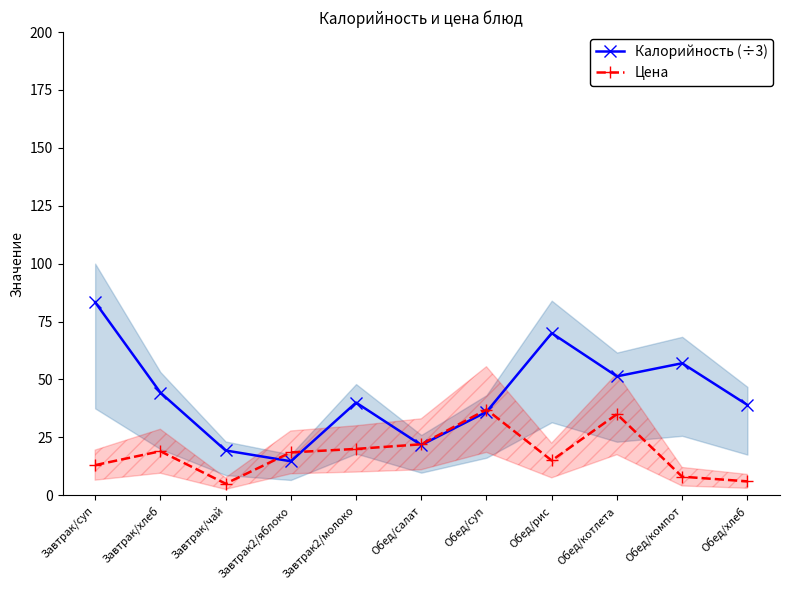

What is the label of the 10th point from the left?

Обед/компот